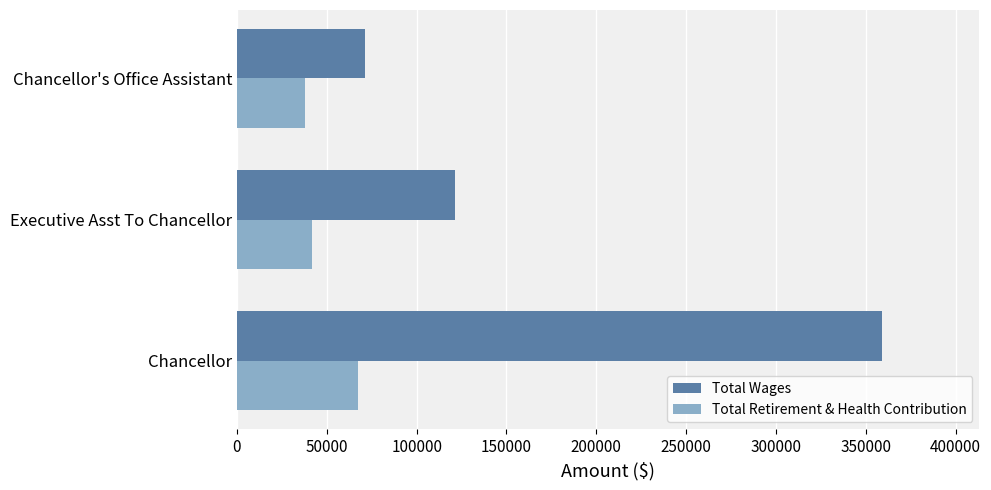

Is the value of Total Wages at Chancellor's Office Assistant greater than the value of Total Retirement & Health Contribution at Chancellor's Office Assistant?

Yes